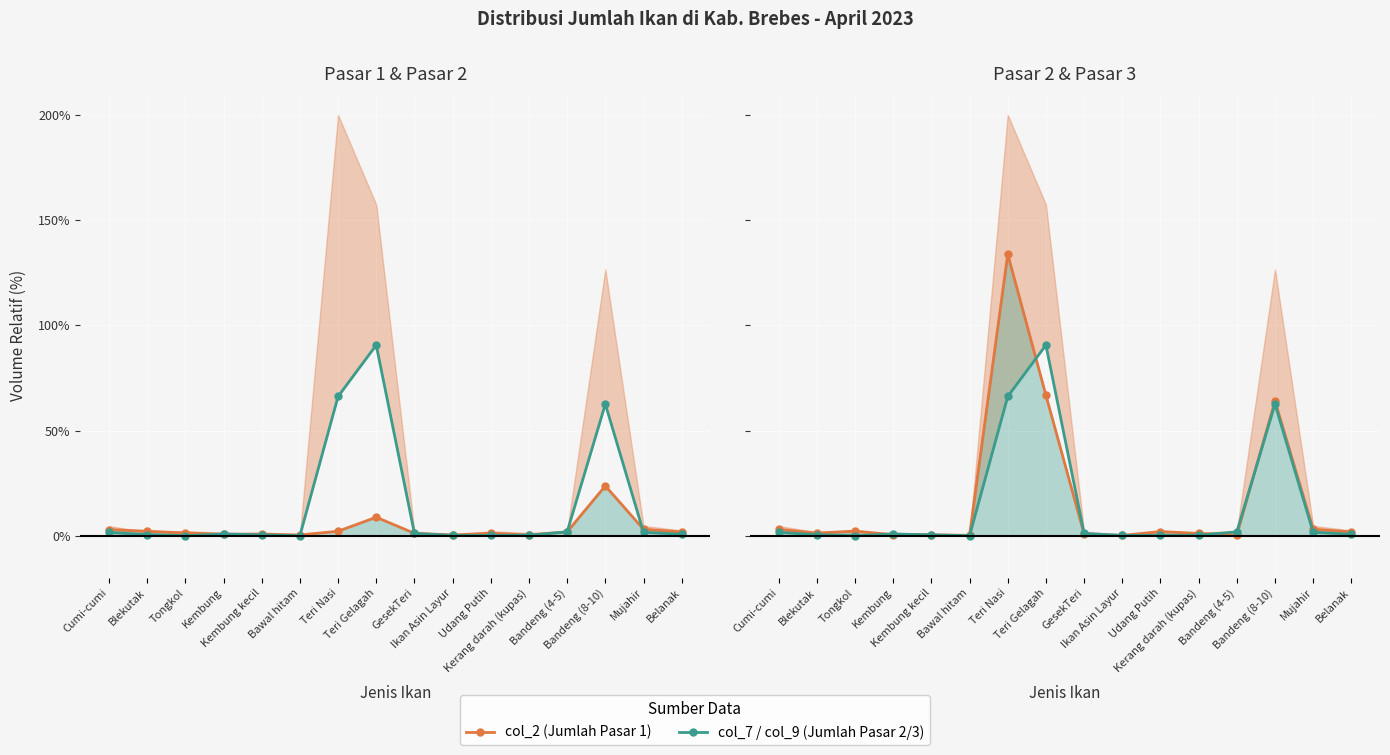

What position from the left is Tongkol?

3